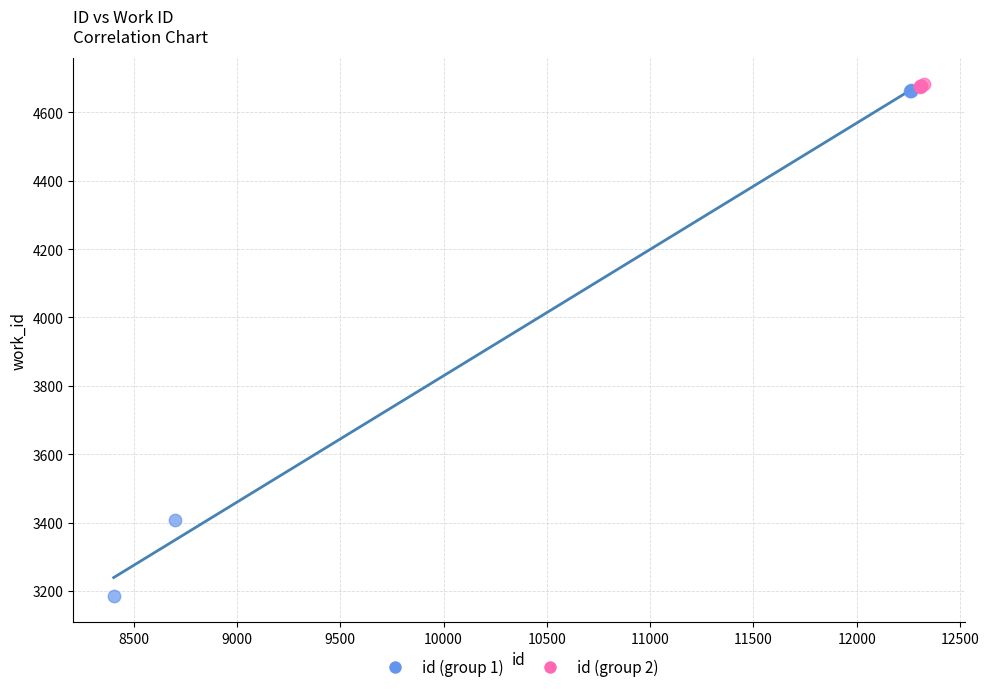

Which series reaches the minimum Y coordinate?

id (group 1)